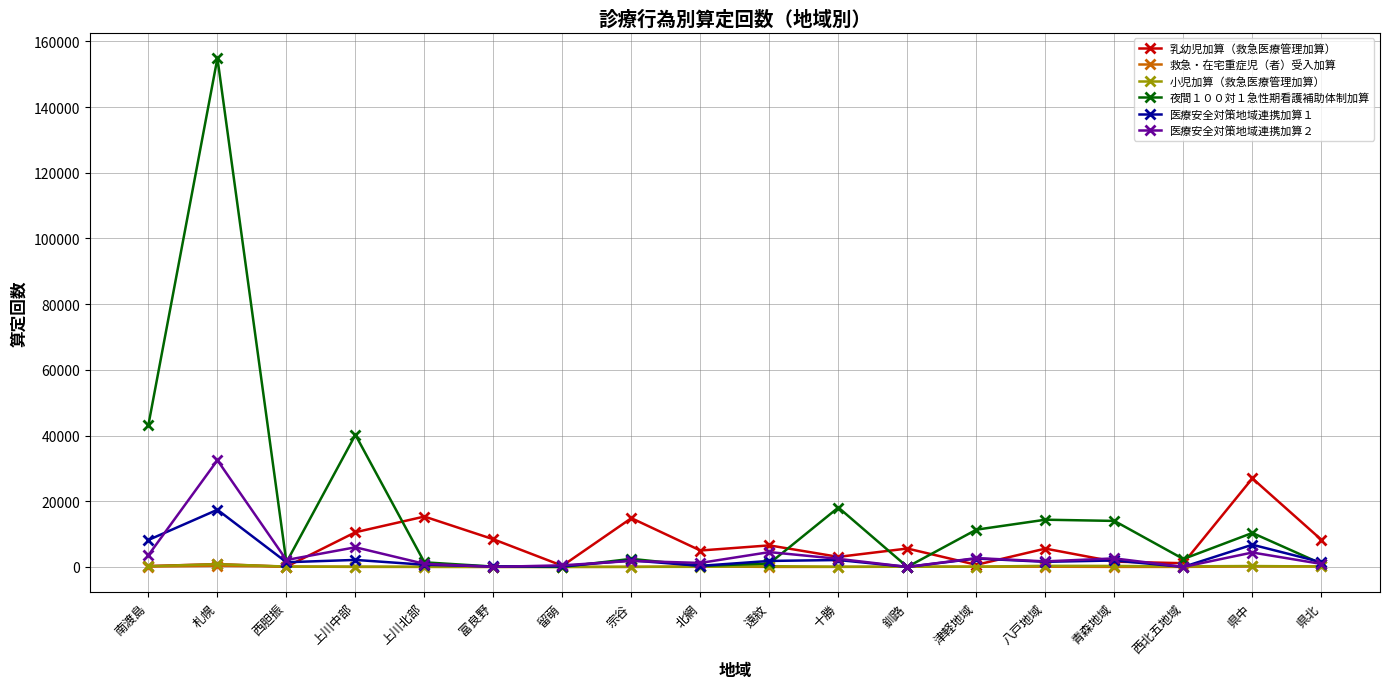

What are all the series names shown in the legend?

乳幼児加算（救急医療管理加算）, 救急・在宅重症児（者）受入加算, 小児加算（救急医療管理加算）, 夜間１００対１急性期看護補助体制加算, 医療安全対策地域連携加算１, 医療安全対策地域連携加算２